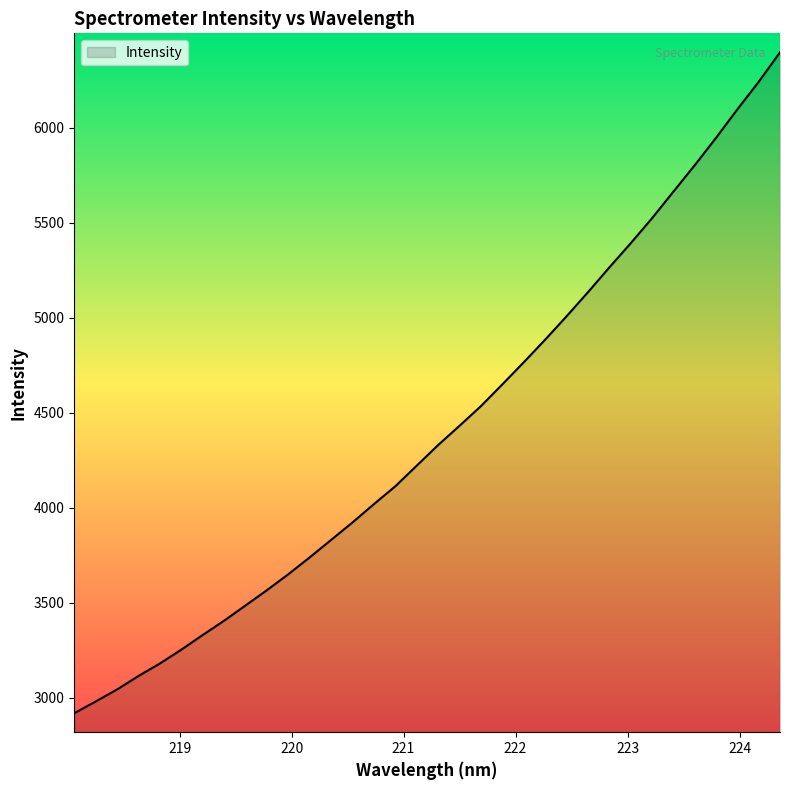

What is the maximum value shown in the chart?

6397.7